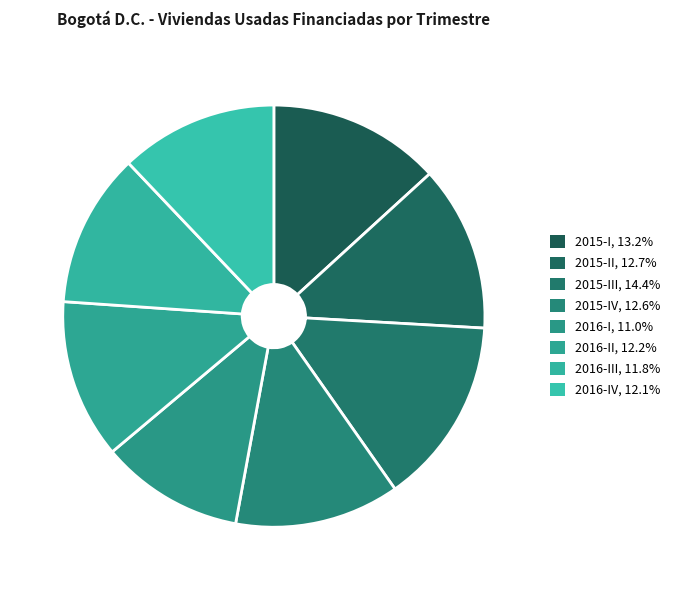

How many segments does this pie chart have?

8